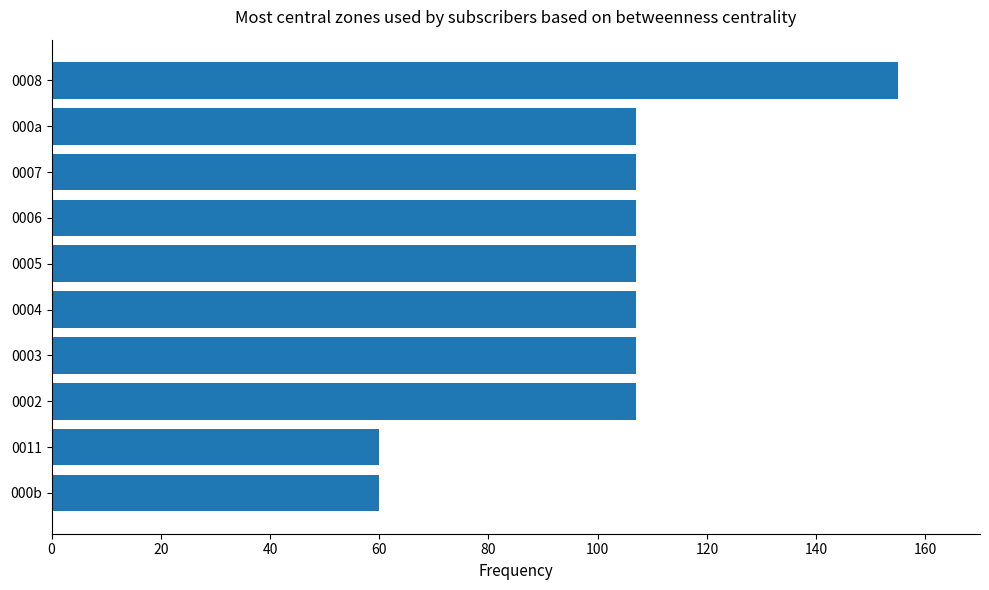

What is the difference between the maximum and second lowest values?

95